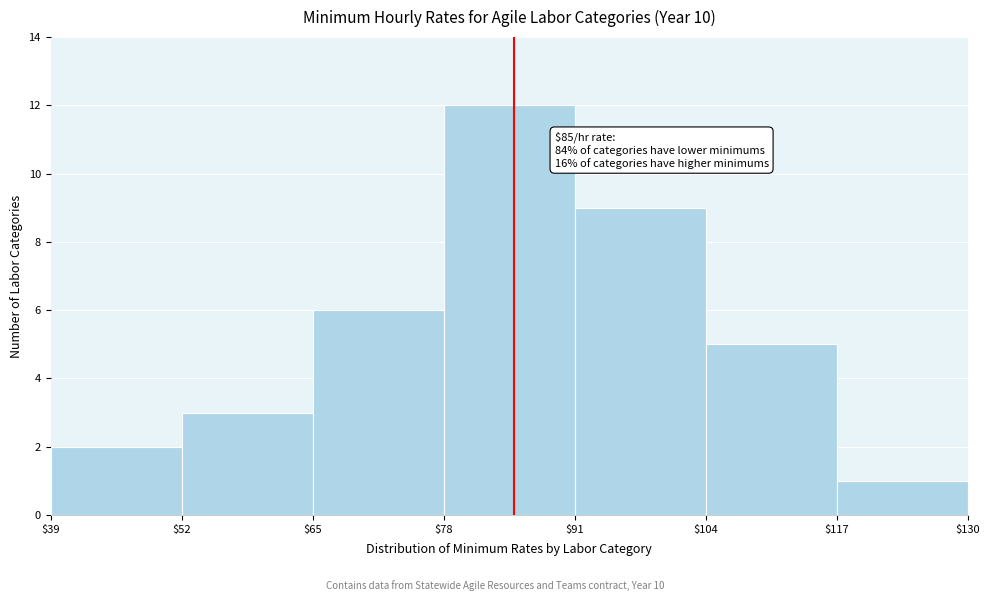

Over which range of the x-axis is the bar tallest?

$78 to $91